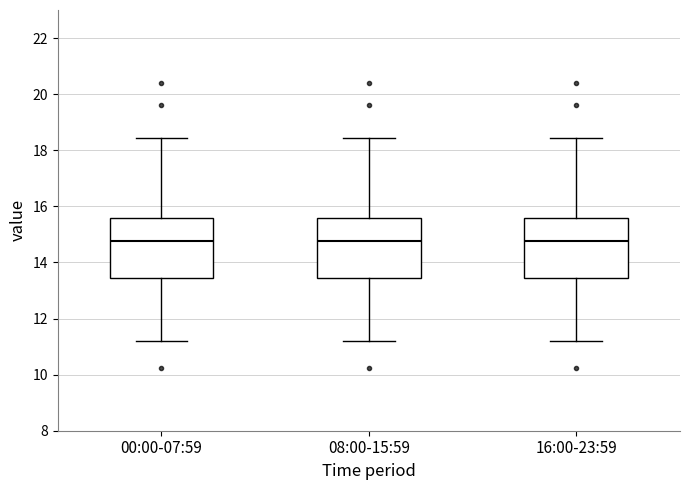

Reading left to right, transcribe this box plot: for each box, give where its median line is, the range the box spans, and where its two whiskers end, as read against the y-axis. The values are not printed on the chart, so give them approximately, as read against the axis.

00:00-07:59: median 14.8, box 13.4 to 15.6, whiskers 11.2 to 18.4
08:00-15:59: median 14.8, box 13.4 to 15.6, whiskers 11.2 to 18.4
16:00-23:59: median 14.8, box 13.4 to 15.6, whiskers 11.2 to 18.4